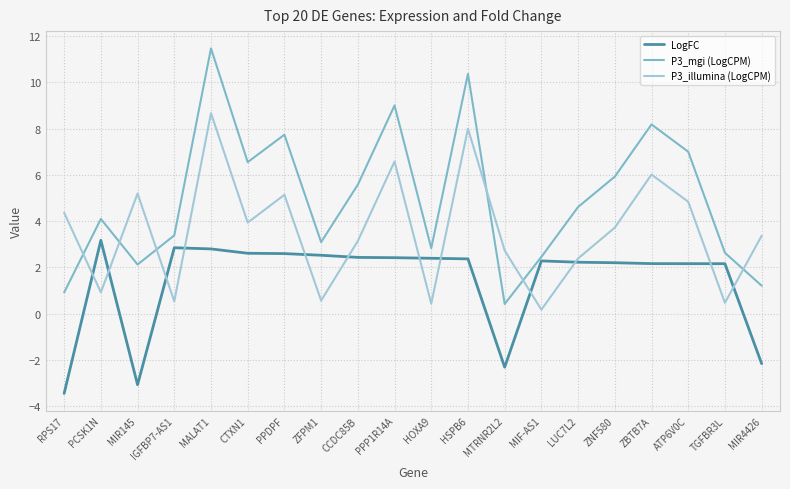

What is the maximum value shown in the chart?

11.5